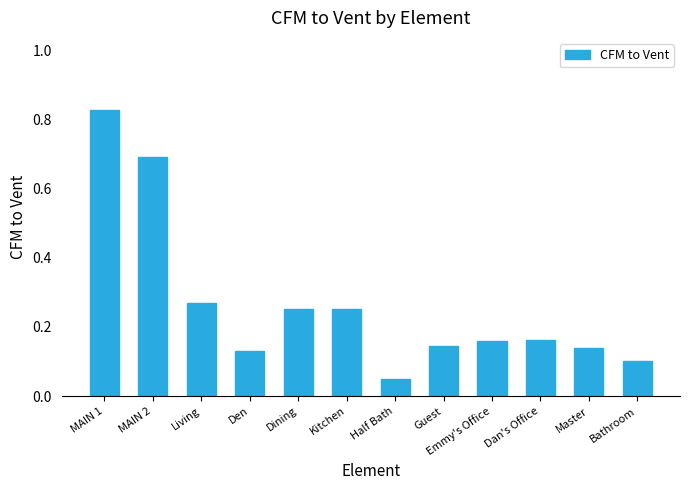

At which category does the chart reach its minimum across all series?

Half Bath